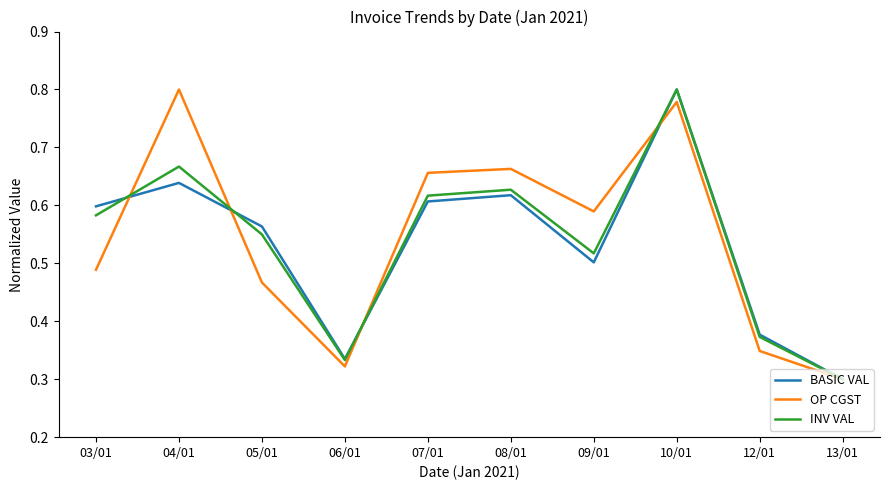

Rank the categories by BASIC VAL value from lowest to highest.

13/01, 06/01, 12/01, 09/01, 05/01, 03/01, 07/01, 08/01, 04/01, 10/01